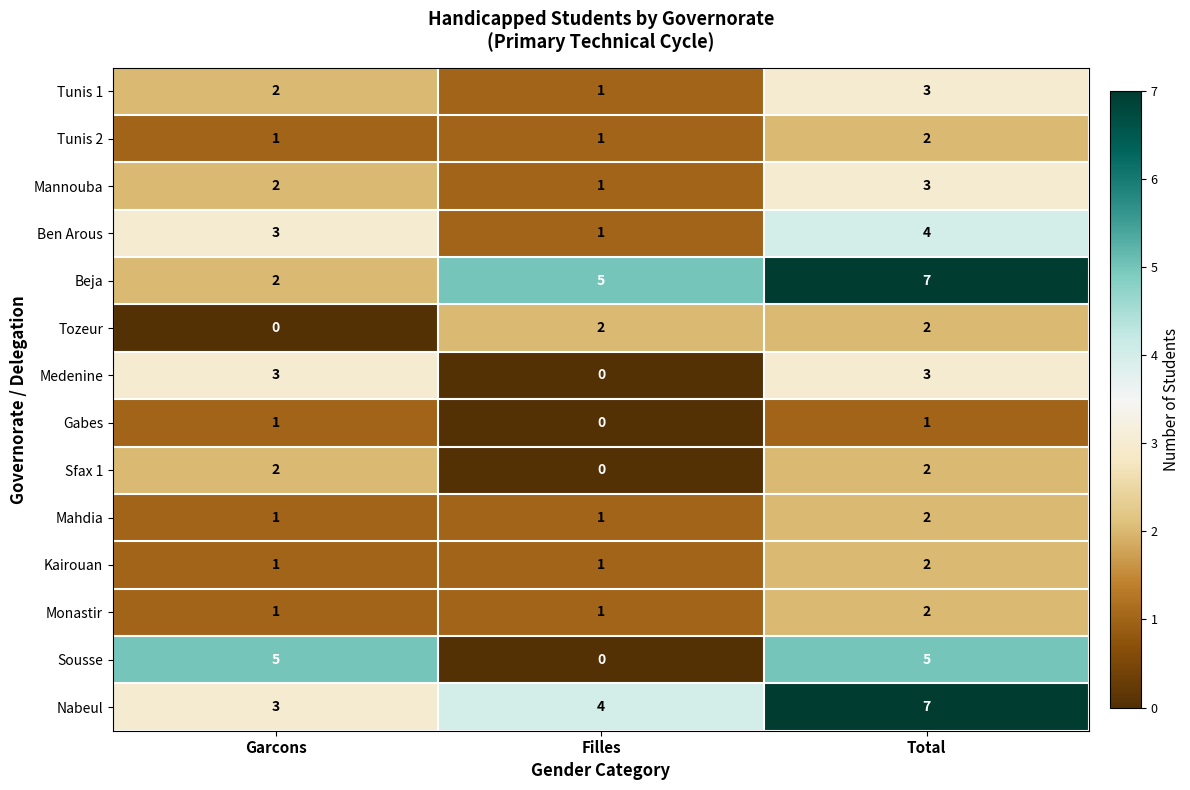

Is it true that Kairouan equals 1 at Garcons?

True